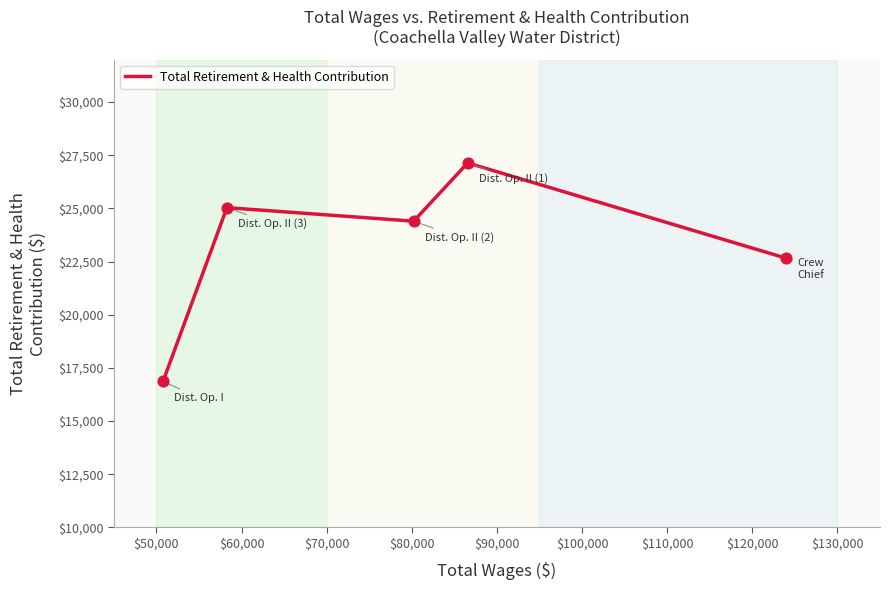

What is the difference between the second highest and second lowest values?

2381